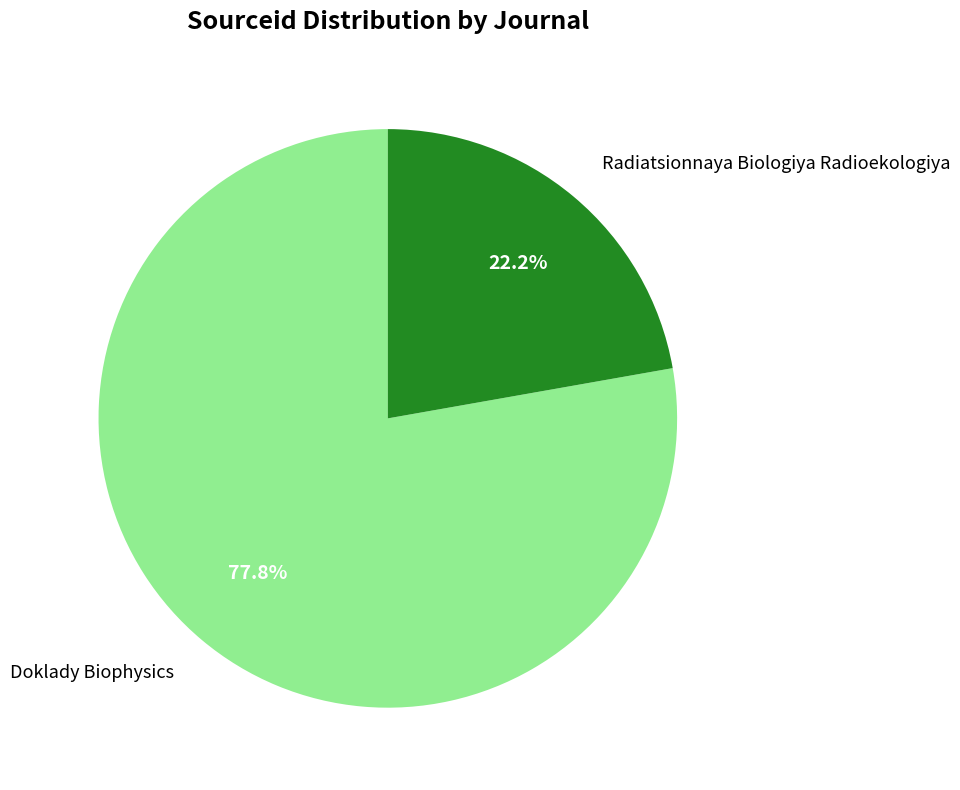

What is the largest slice in the pie chart?

Doklady Biophysics